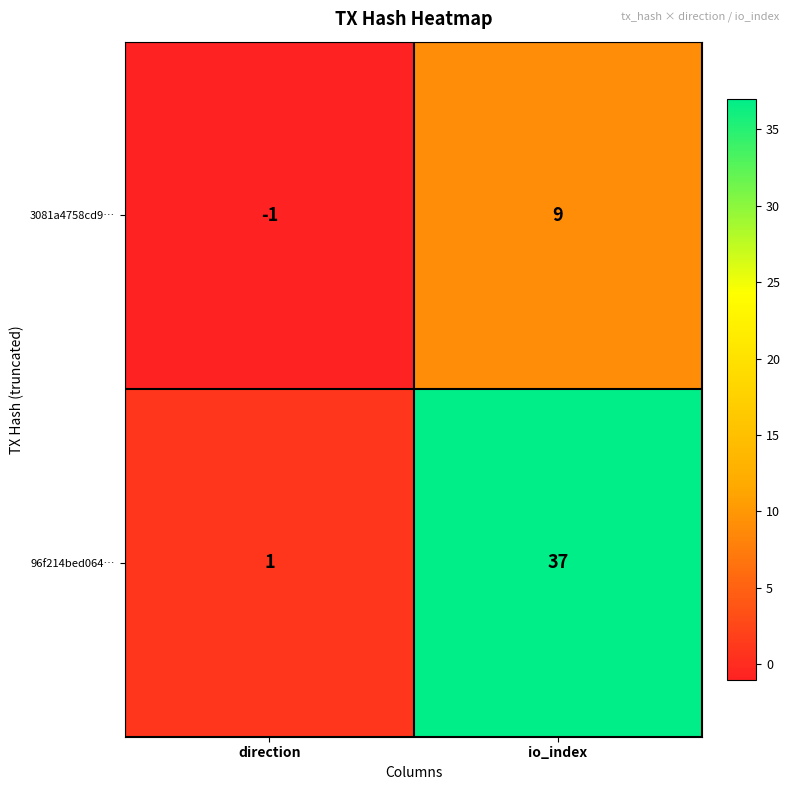

The value of 3081a4758cd9… at direction is -2. True or false?

False